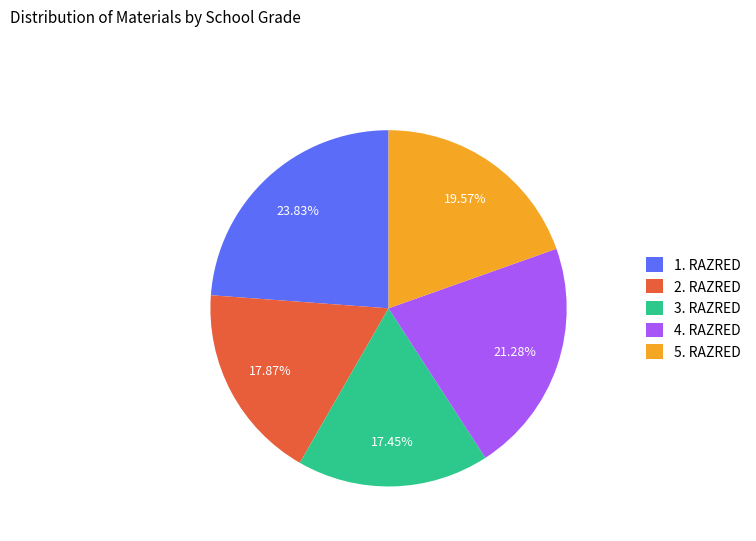

Is there any slice that represents more than half of the pie?

No